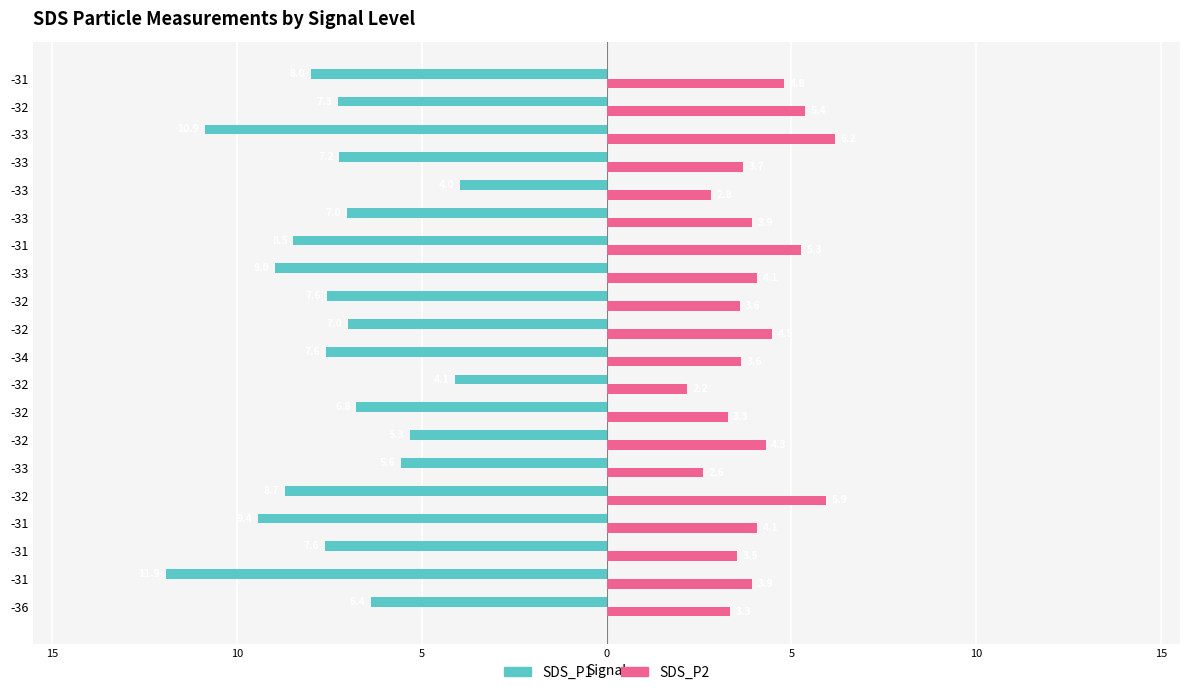

What are all the series names shown in the legend?

SDS_P1, SDS_P2